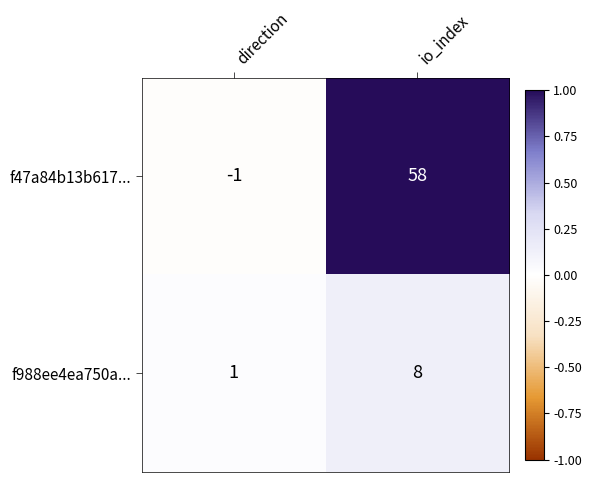

Where is f47a84b13b617... nearest to the value 28?

direction